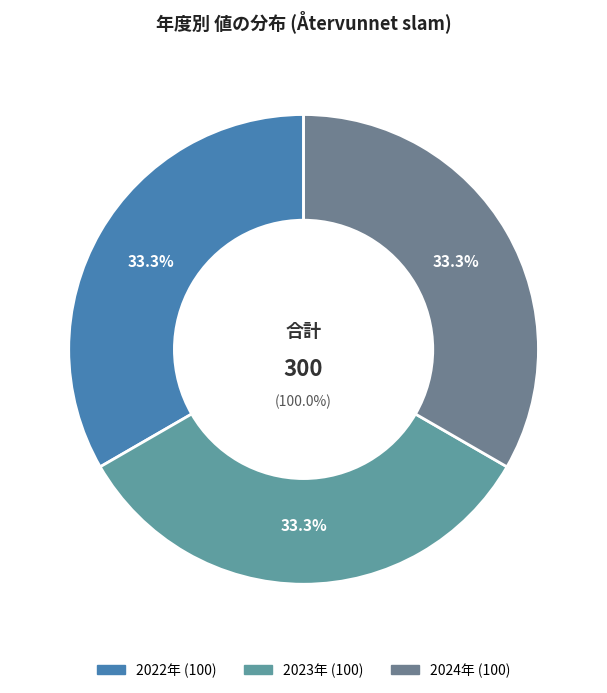

Between 2021 and 2024, which is larger?

2024